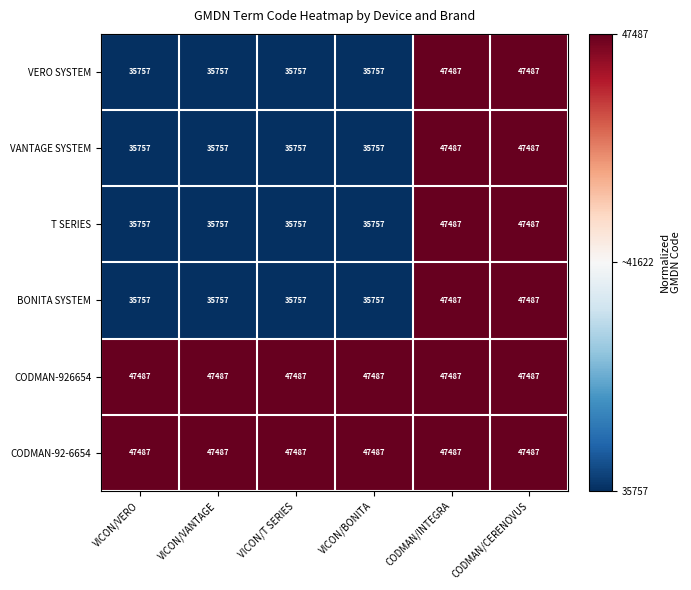

What is the greatest value displayed?

47487